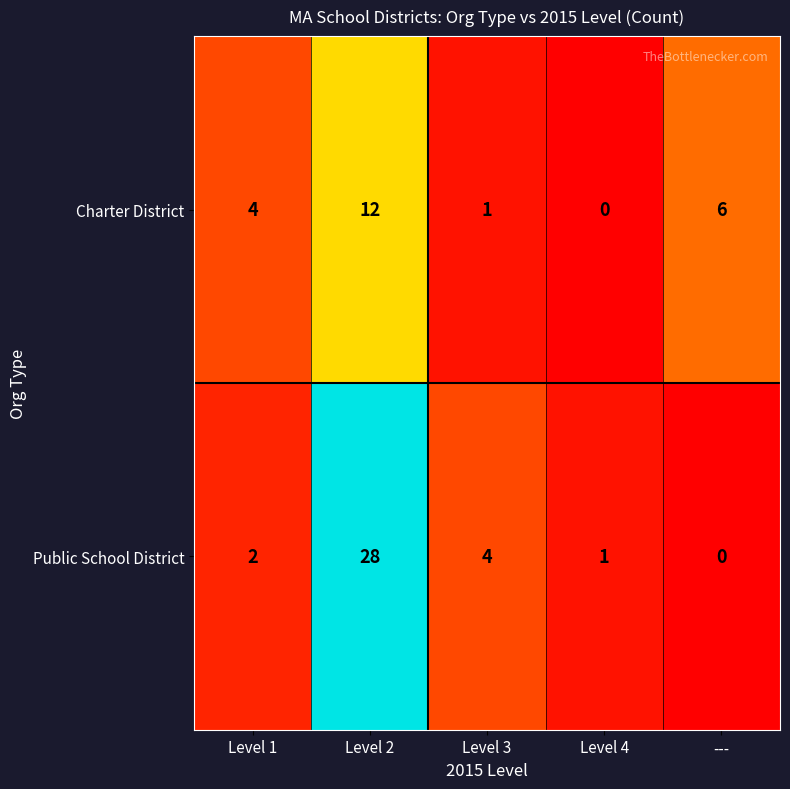

At which category is the sum across all series the highest?

Level 2